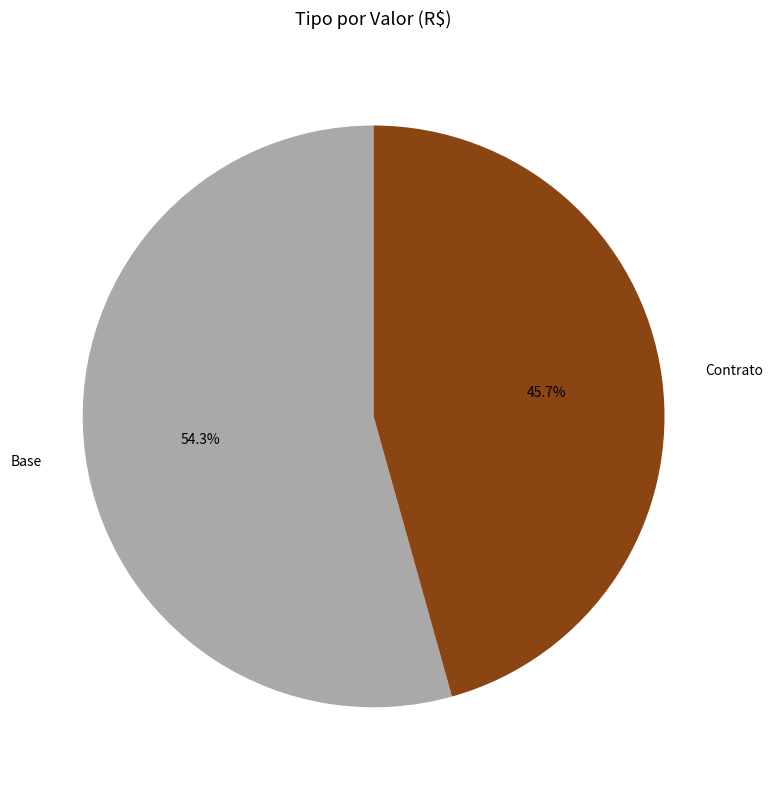

What portion of the pie excludes Base?

45.7%